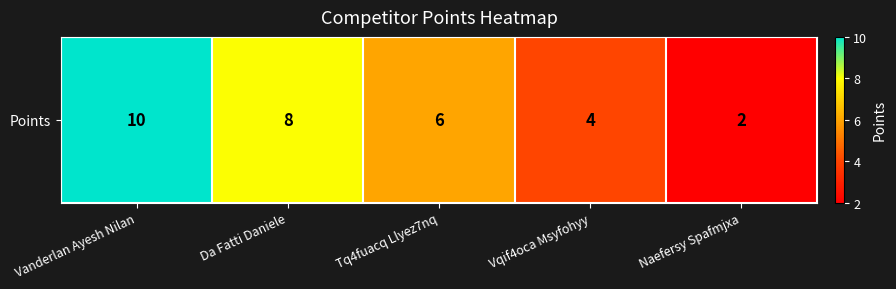

What is the maximum value shown in the chart?

10